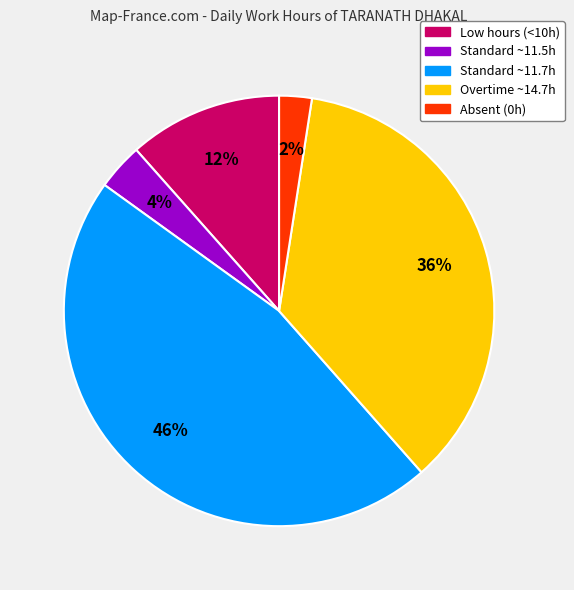

To the nearest percent, what is the average slice percentage?

20%